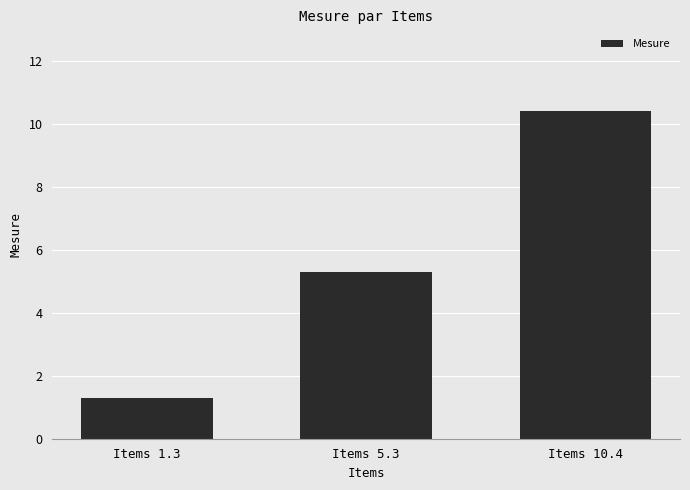

Where is the data nearest to the value 5?

Items 5.3